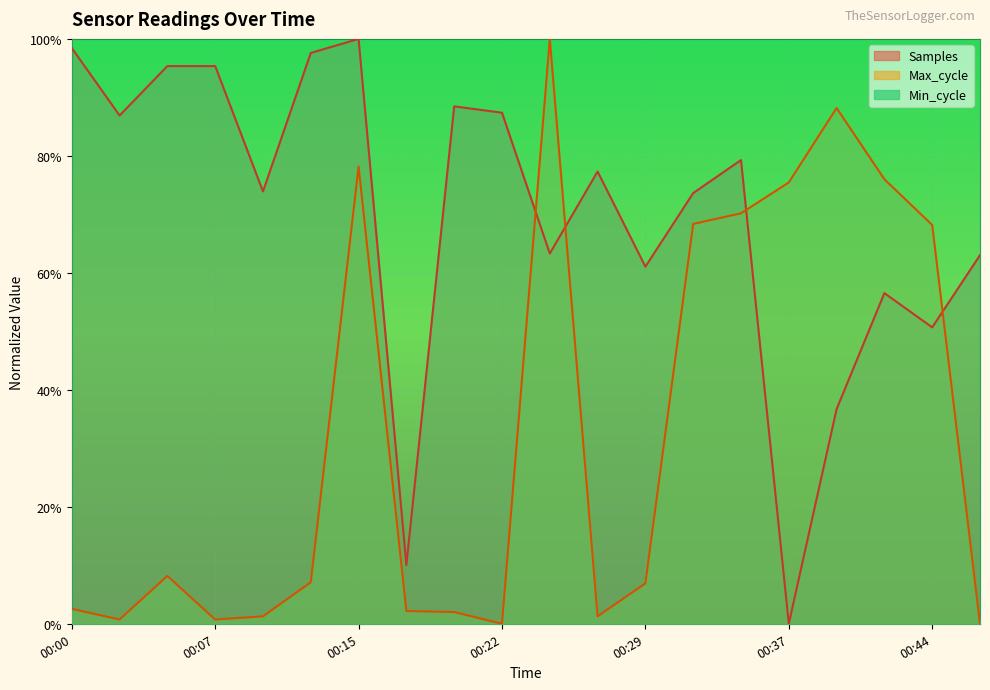

How many data points in Max_cycle are above 0?

18